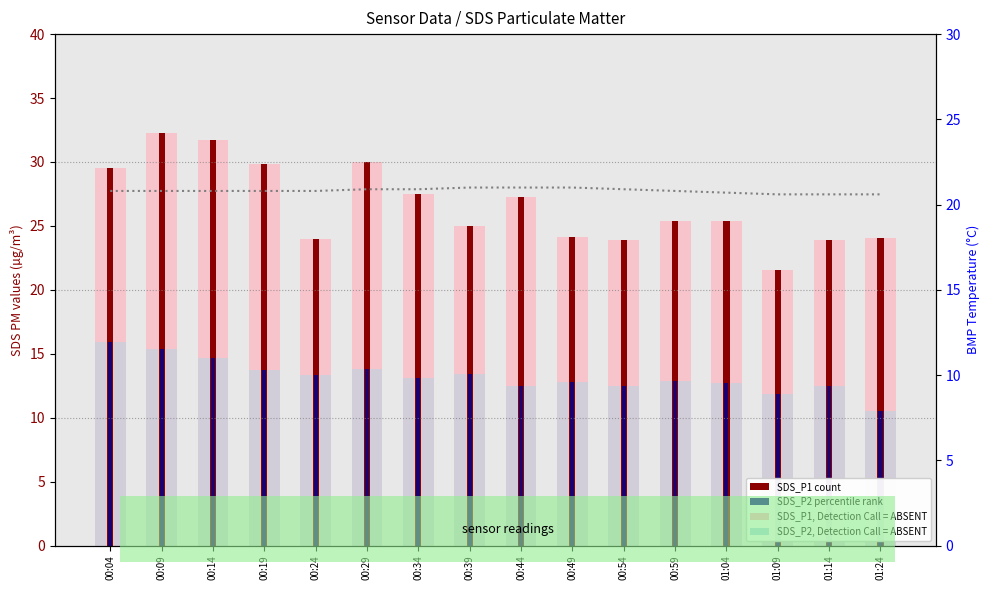

What is the spread (max minus min) of values at 00:39?

11.6